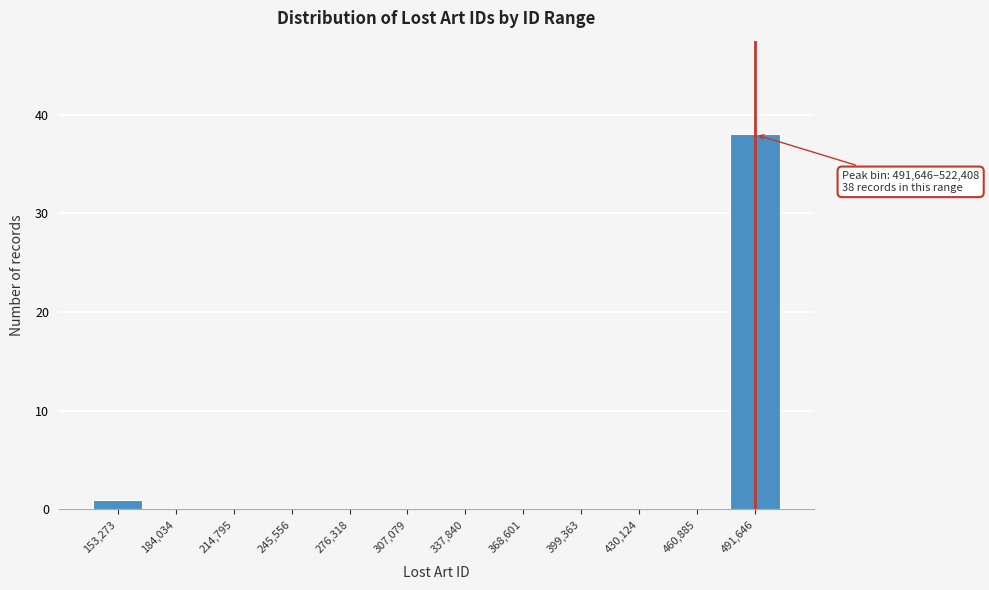

Reading left to right, extract all data points from this chart.

153,273=1	184,034=0	214,795=0	245,556=0	276,318=0	307,079=0	337,840=0	368,601=0	399,363=0	430,124=0	460,885=0	491,646=38